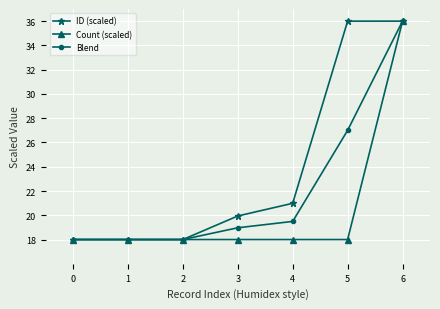

What is the sum of all Count (scaled) values?

144.0